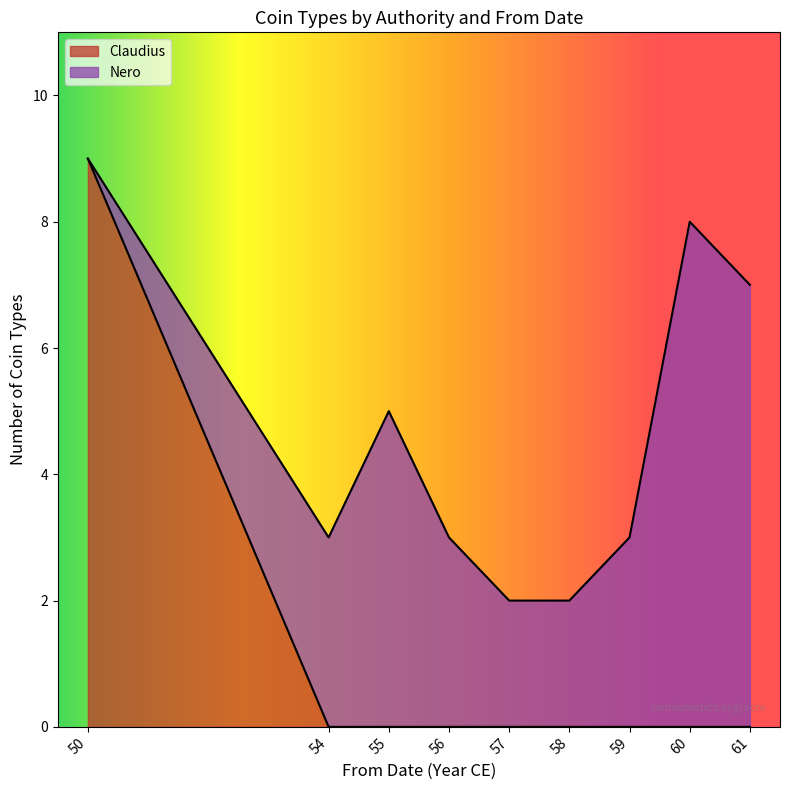

What is the total value across all series at 56?

3